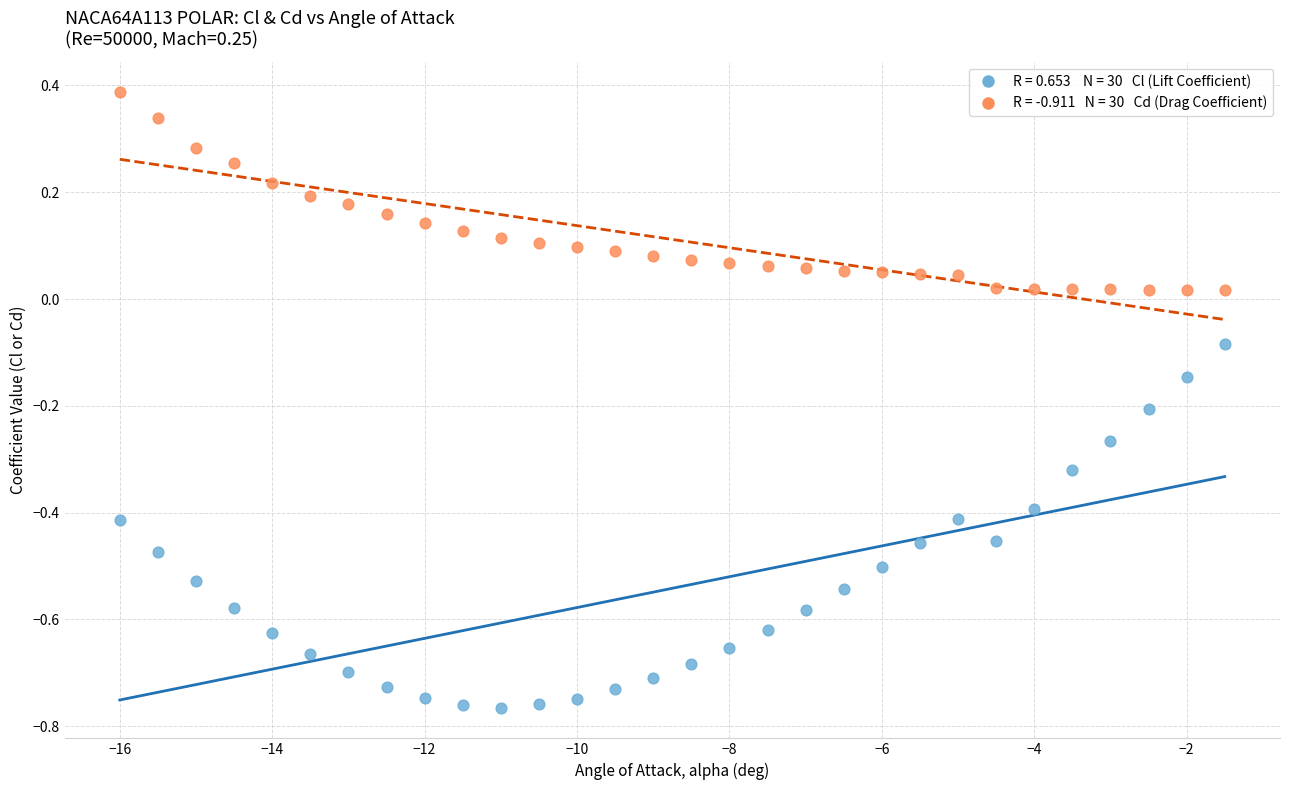

Across all data points, what is the range of X values (max minus min)?

14.5